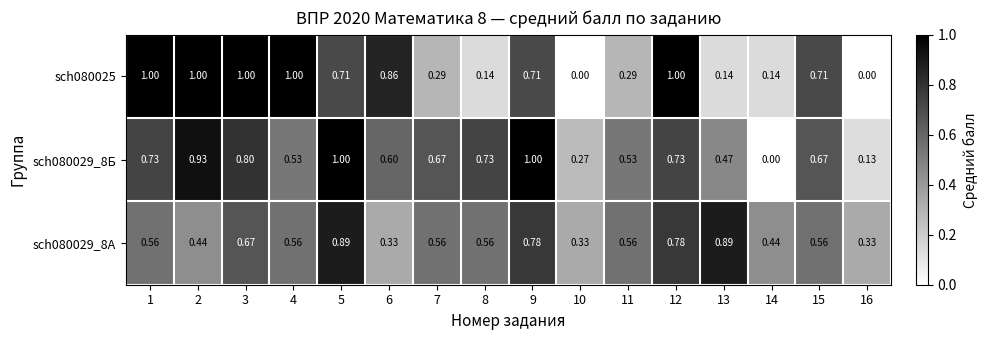

Is the value of sch080029_8Б at 3 greater than the value of sch080029_8А at 7?

Yes